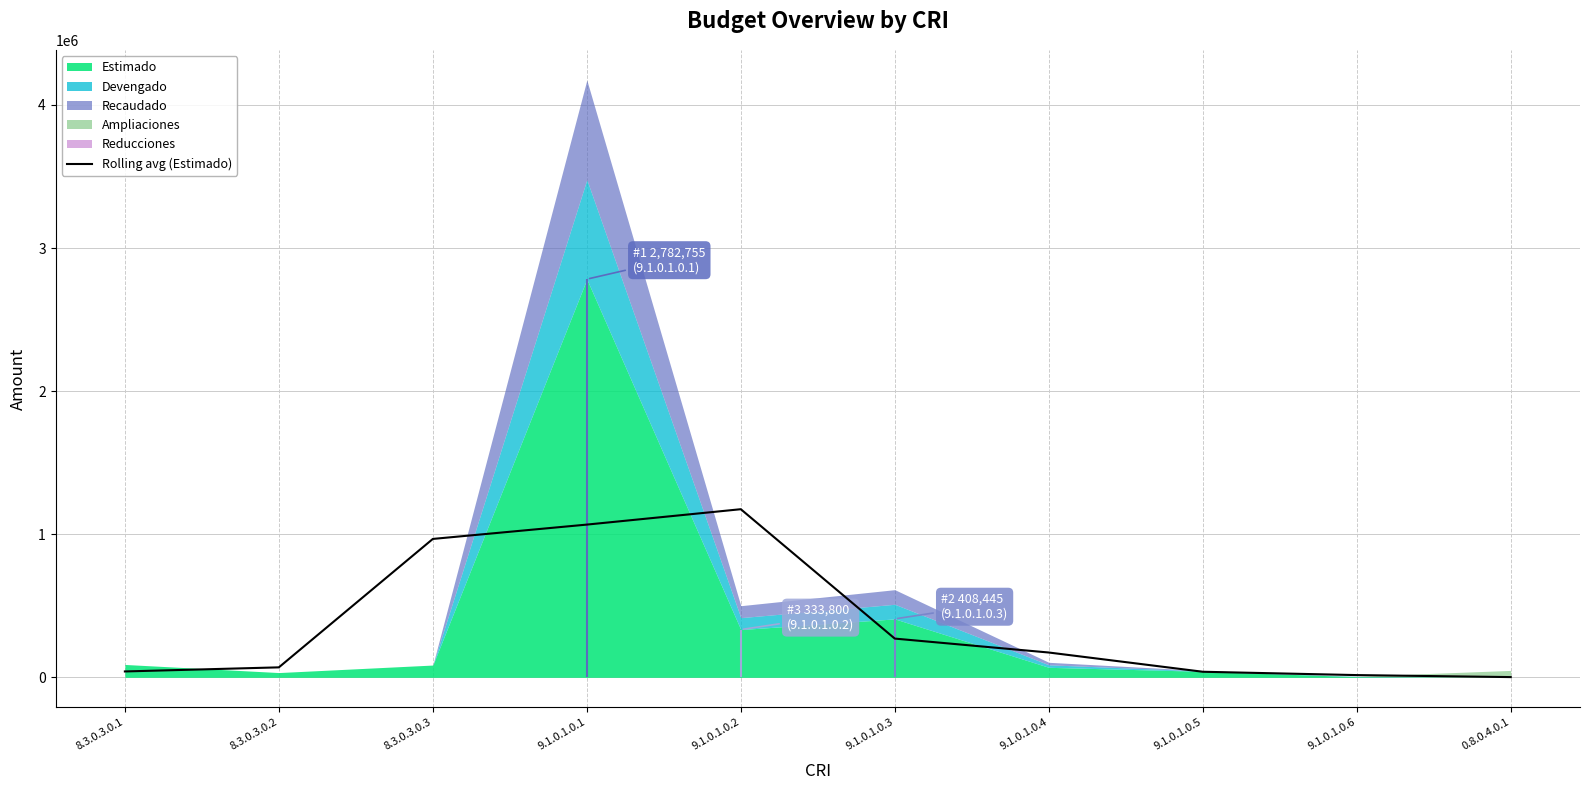

Where is the first local maximum?

9.1.0.1.0.2